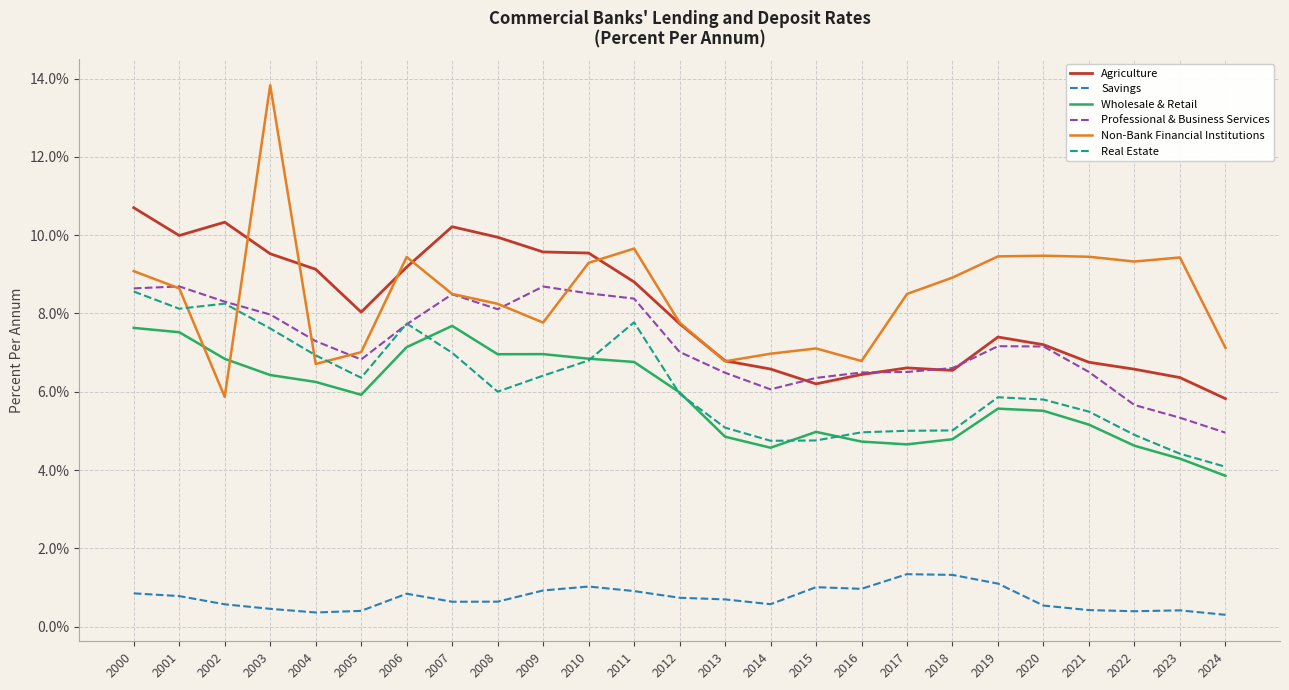

Which series has the largest range (max minus min)?

Non-Bank Financial Institutions